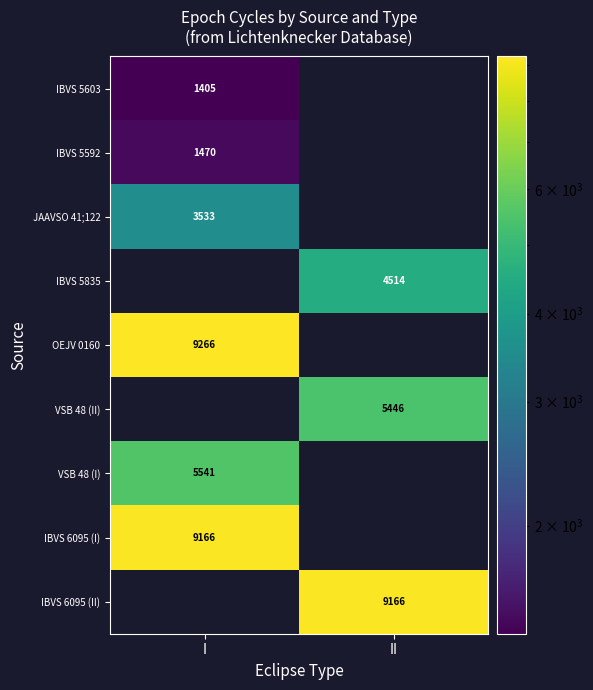

The VSB 48 (II) series shows 5446 at II. True or false?

True